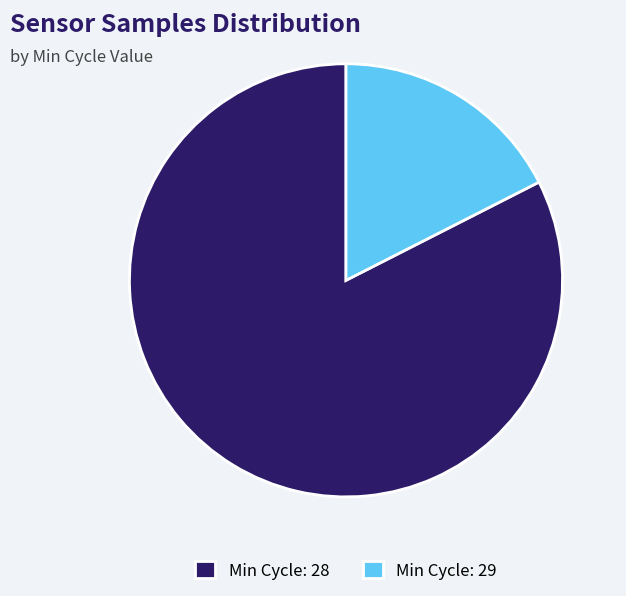

Combined, do Min Cycle: 29 and Min Cycle: 28 account for over 50%?

Yes